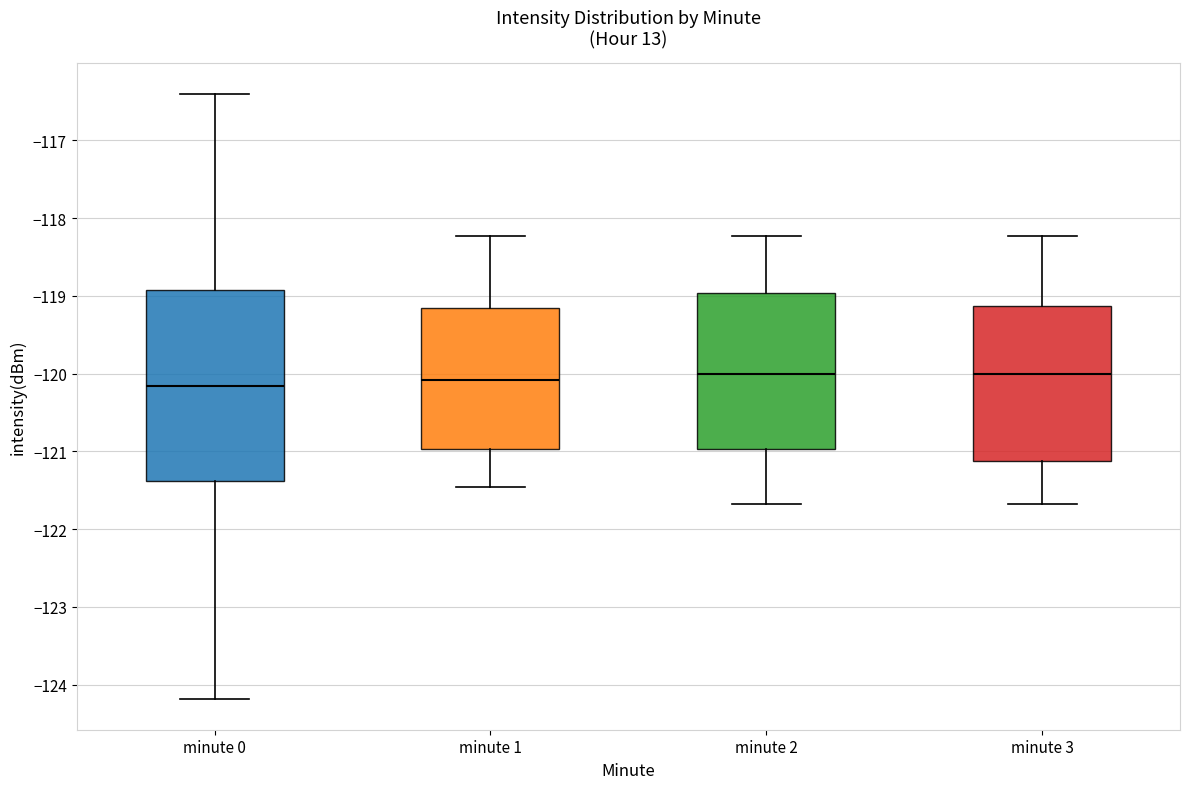

Comparing the boxes themselves (not the whiskers), which one is the tallest?

minute 0